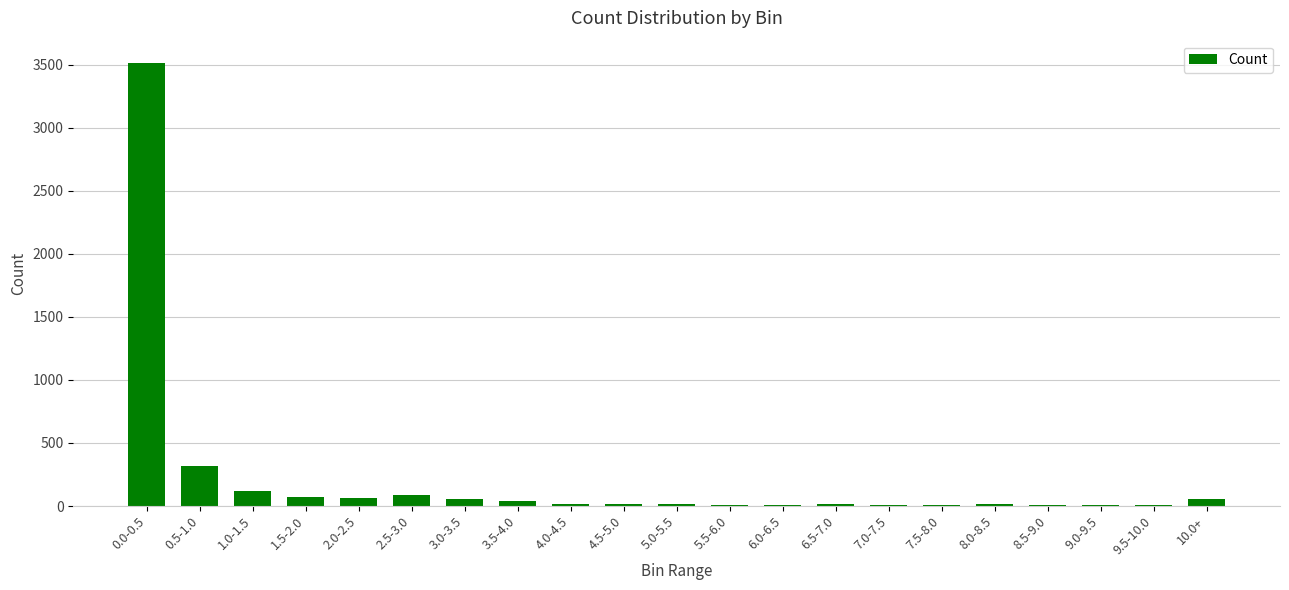

At which category does the chart reach its peak across all series?

0.0-0.5